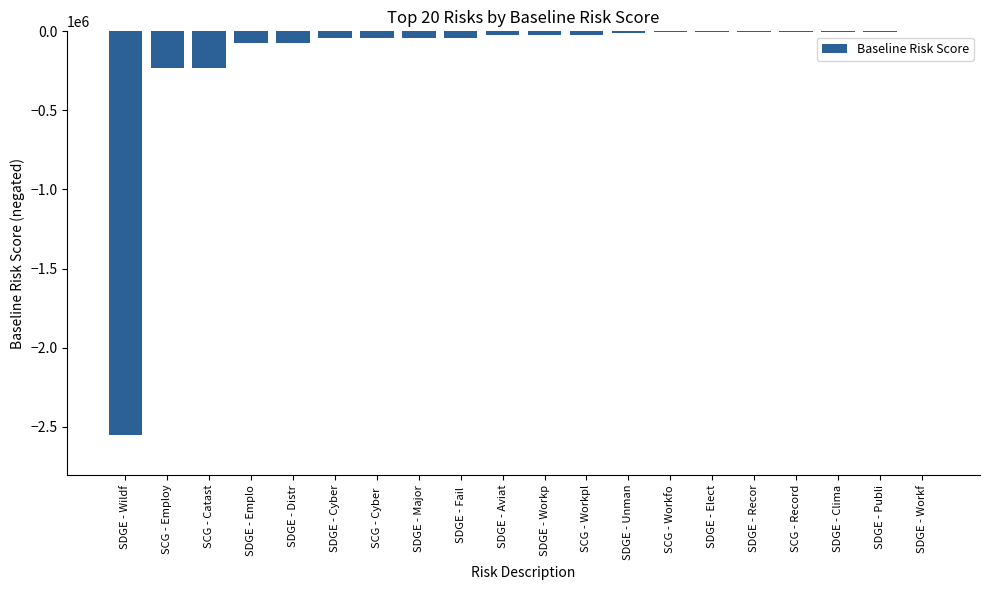

What is the change in value from SDGE - Wildf to SDGE - Recor?

+2547153.9